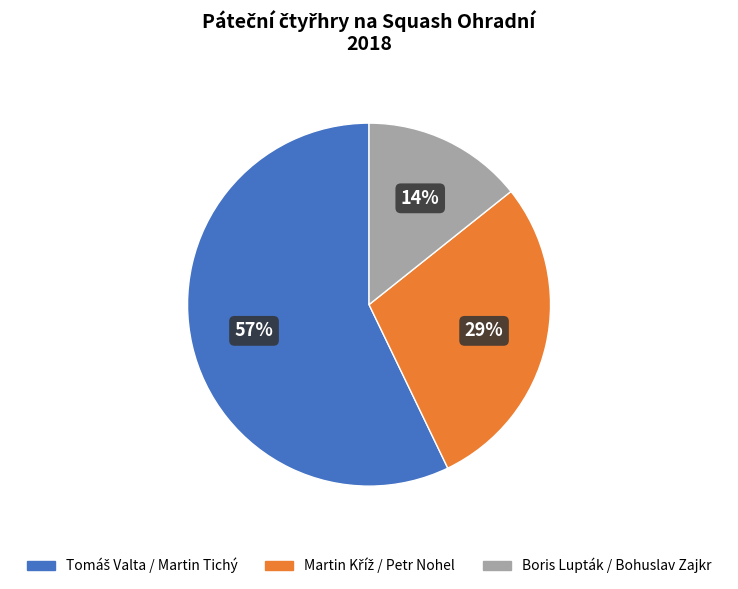

To the nearest percent, what percentage of the pie is Boris Lupták / Bohuslav Zajkr?

14%